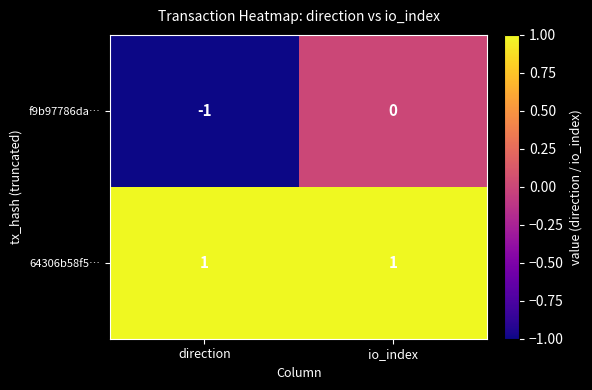

Reading left to right, list all the values displayed in this chart.

f9b97786da…: -1	0
64306b58f5…: 1	1